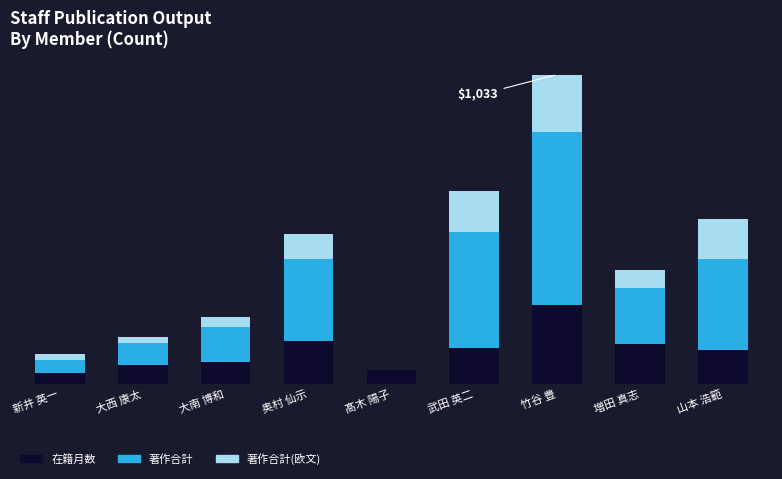

The value of 著作合計 at 大西 康太 is 106. True or false?

False